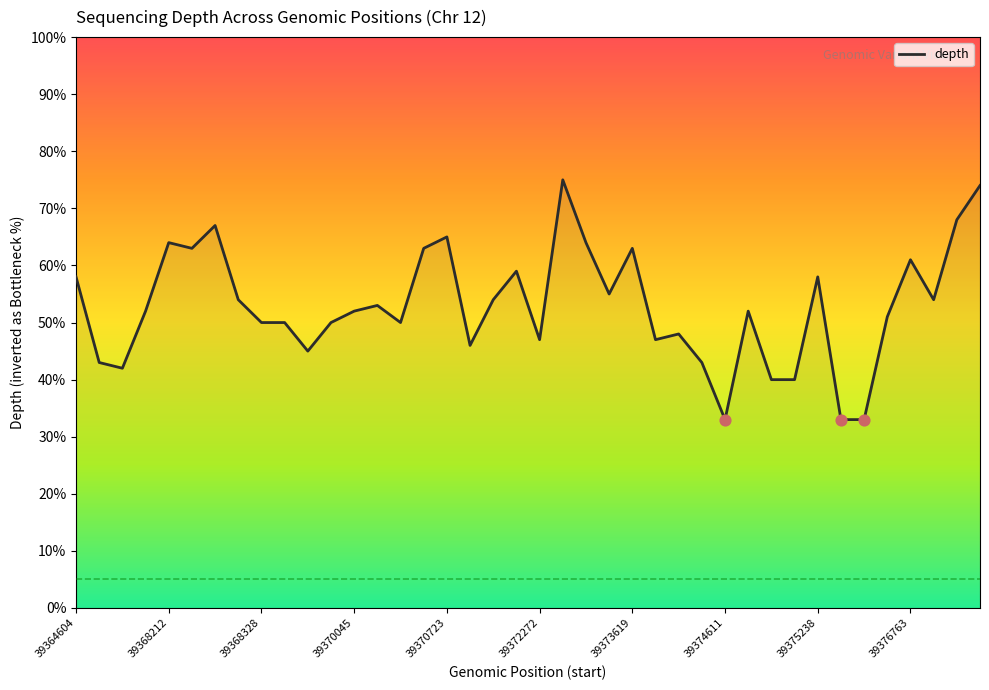

What is the difference between the maximum and minimum values?

42